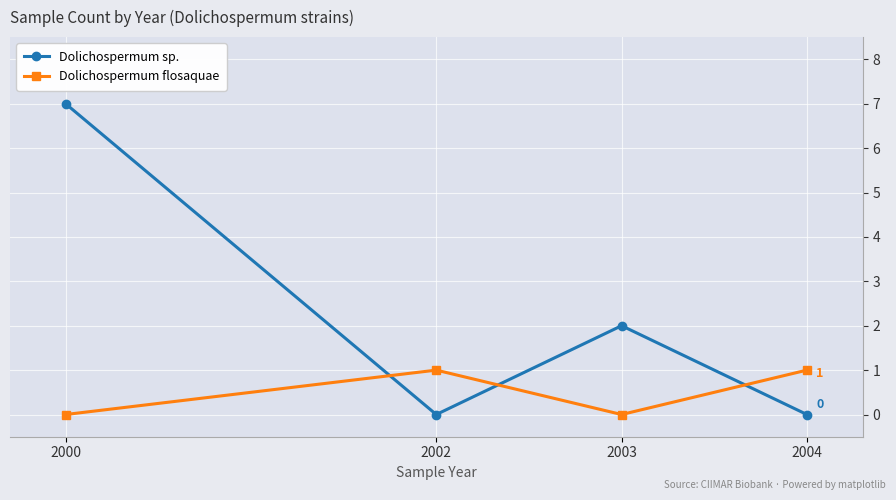

Which series has the largest range (max minus min)?

Dolichospermum sp.